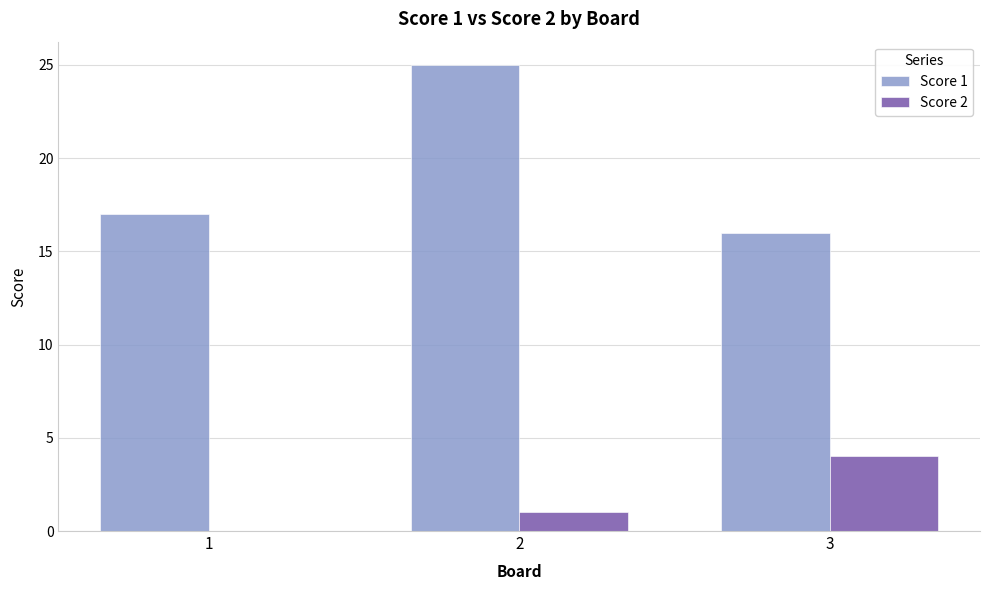

Is the value of Score 1 at 3 greater than the value of Score 2 at 1?

Yes